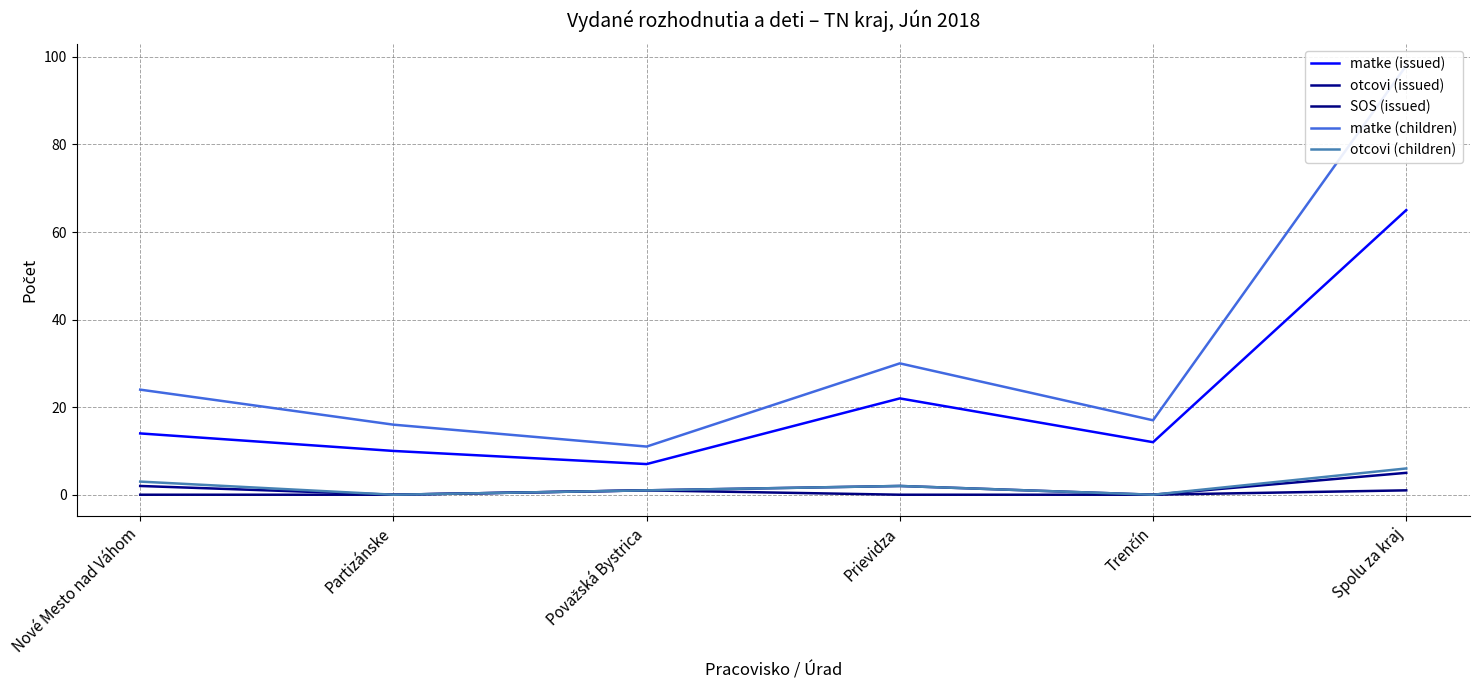

Rank the series by their maximum value, from highest to lowest.

matke (children), matke (issued), otcovi (children), otcovi (issued), SOS (issued)